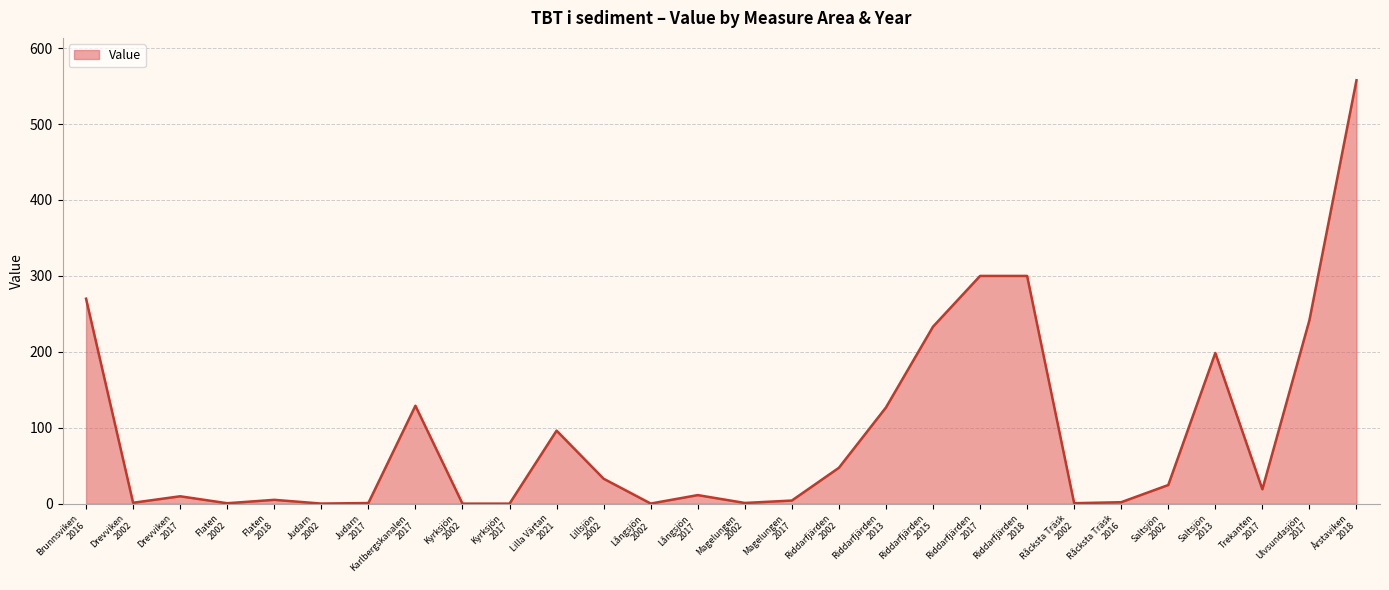

Between Långsjön
2017 and Lilla Värtan
2021, which is larger?

Lilla Värtan
2021